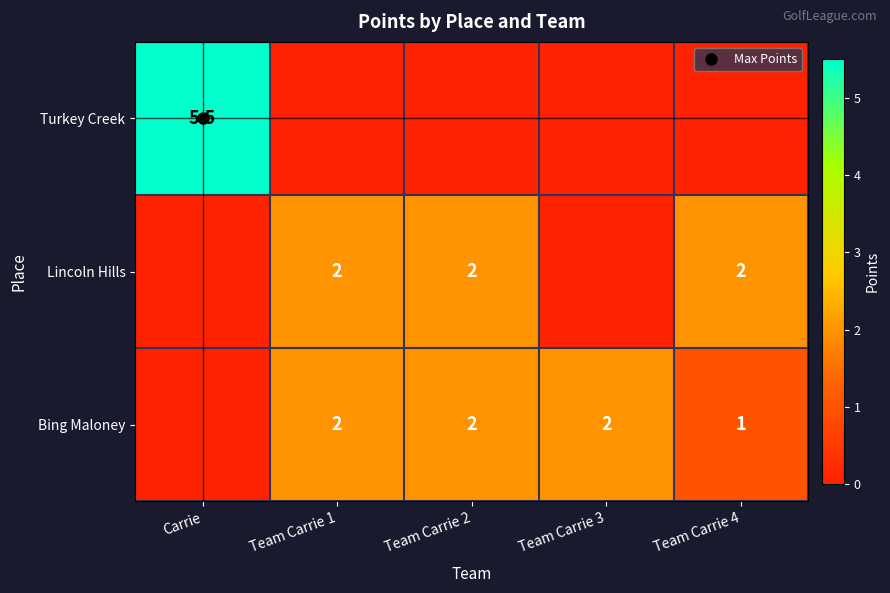

Which has a higher value, Team Carrie 1 or Team Carrie 2?

Team Carrie 1